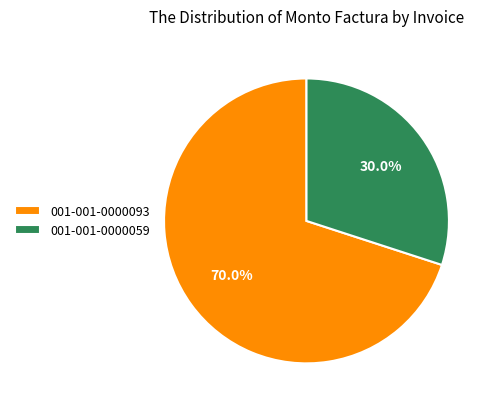

Rank the categories by value from lowest to highest.

001-001-0000059, 001-001-0000093